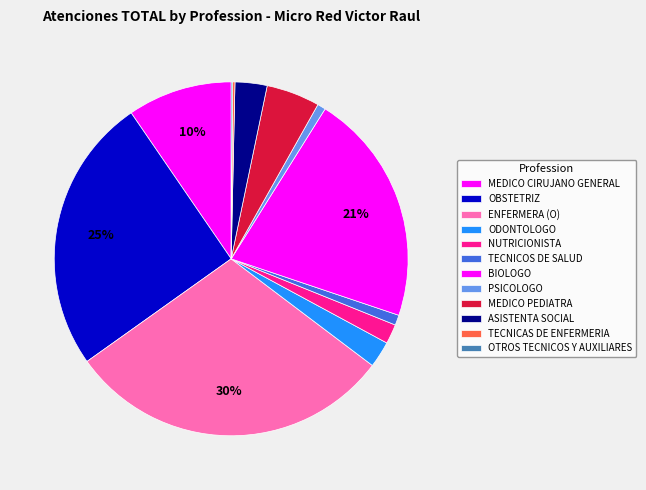

What is the ratio of the value at MEDICO CIRUJANO GENERAL to the value at ASISTENTA SOCIAL?

3.3